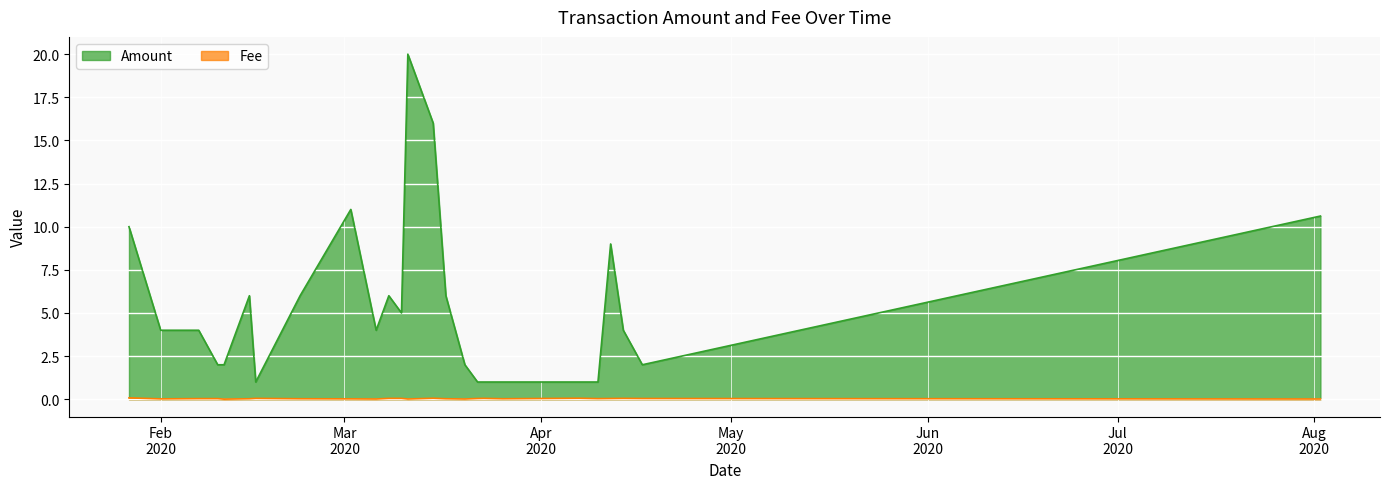

True or false: Fee and Amount intersect in this chart.

False